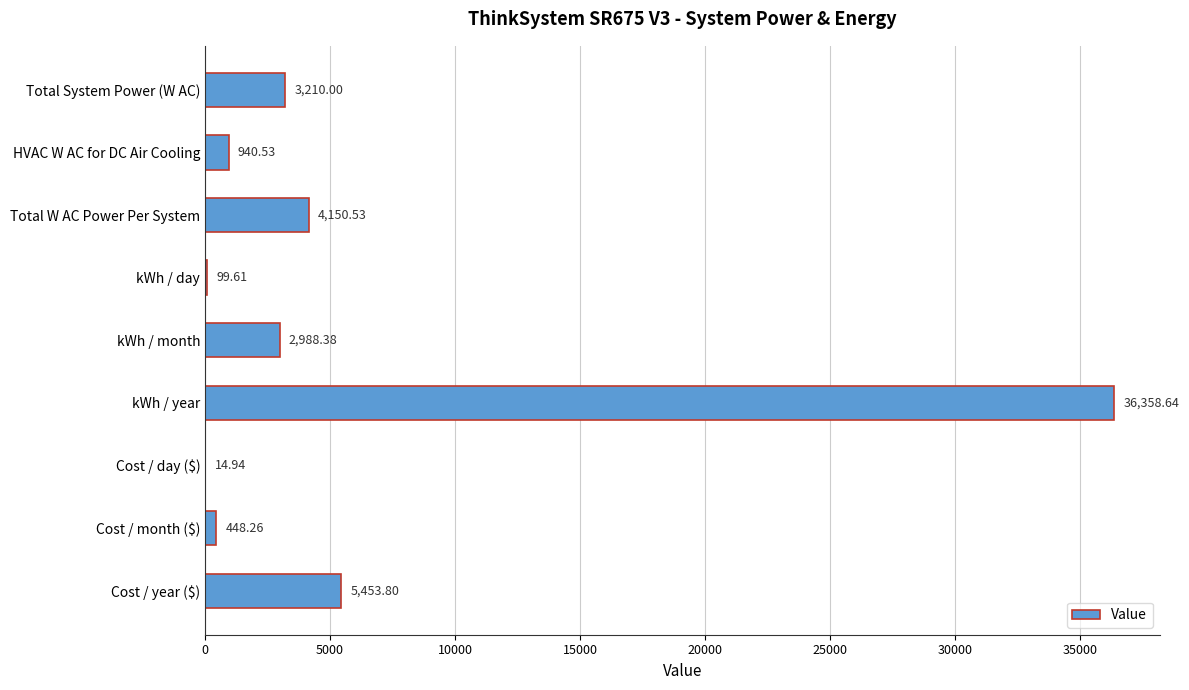

At which label is the value closest to 18186?

Cost / year ($)